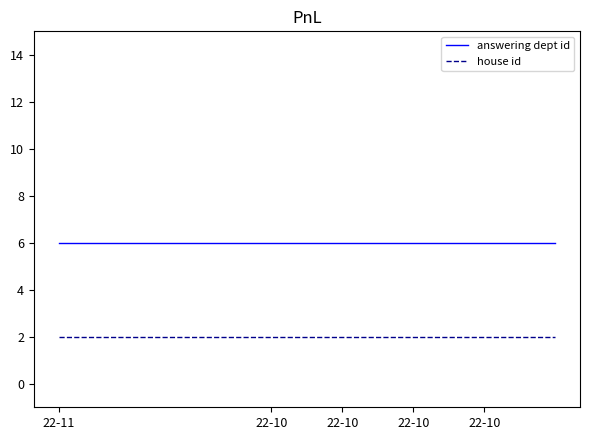

Reading right to left, what are all the values shown in this chart?

answering dept id: 6	6	6	6	6	6	6	6
house id: 2	2	2	2	2	2	2	2